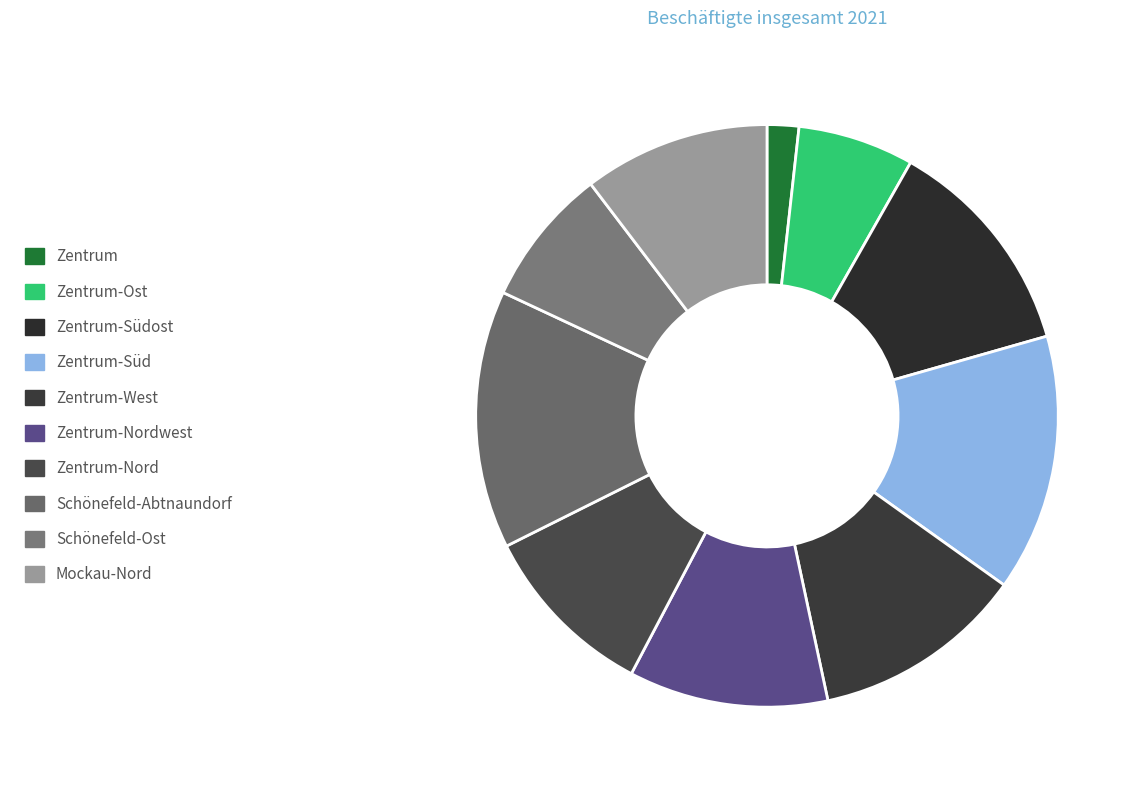

Is it true that Schönefeld-Abtnaundorf is 14% of the pie?

True